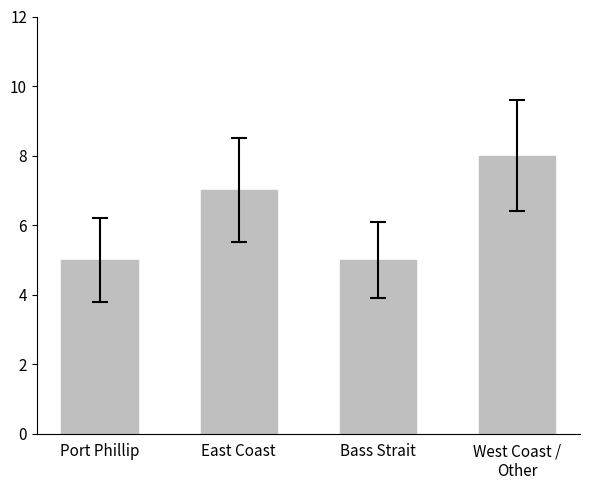

The value at East Coast is 7. True or false?

True